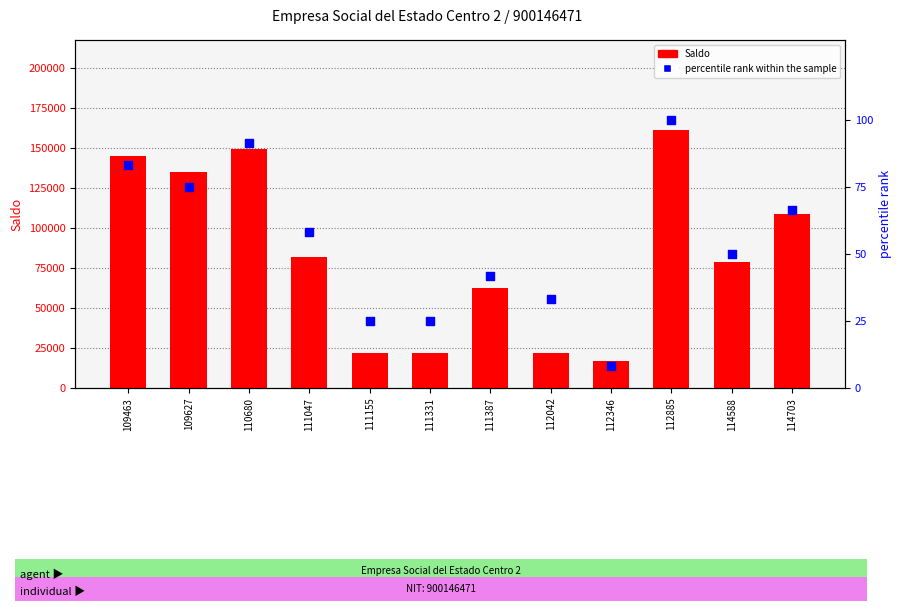

Which series reaches the minimum Y coordinate?

percentile rank within the sample